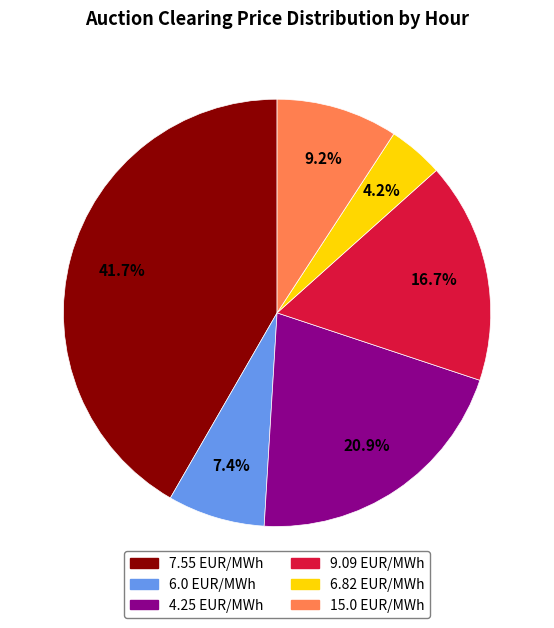

Is there any slice that represents more than half of the pie?

No